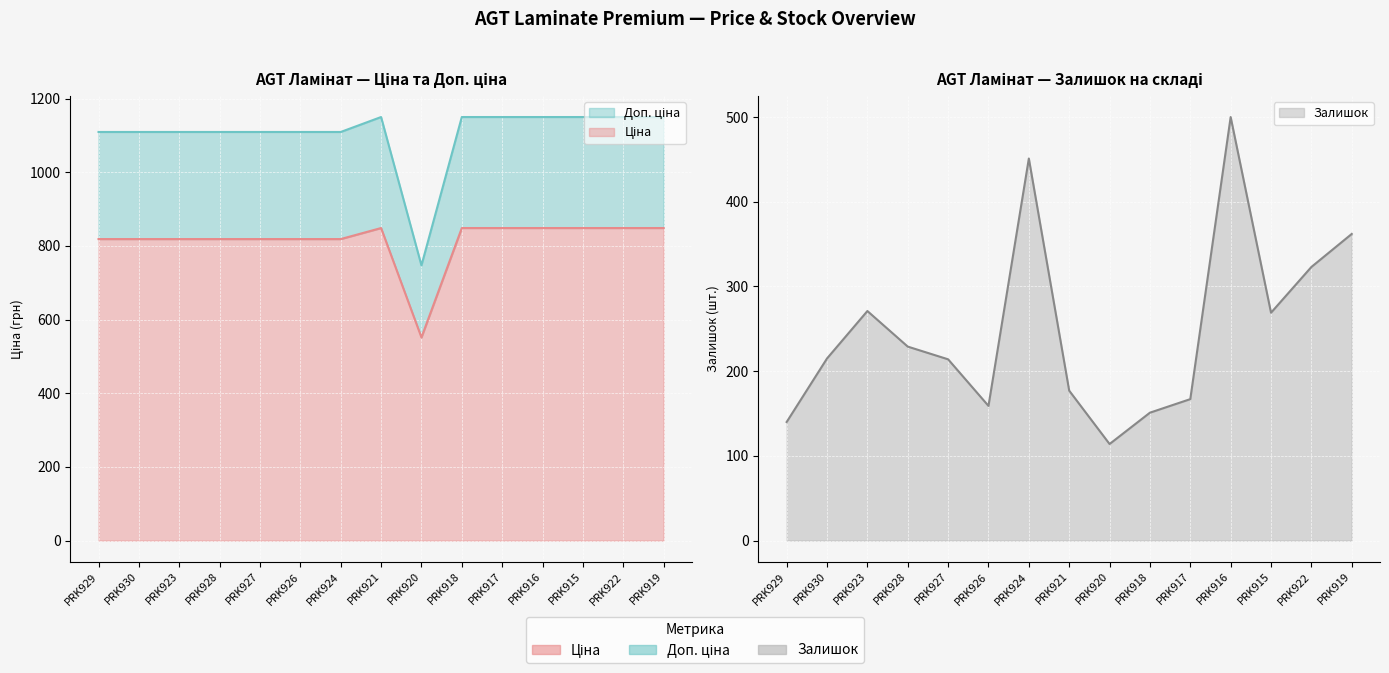

True or false: Залишок has a value of 290.8 at PRK927.

False